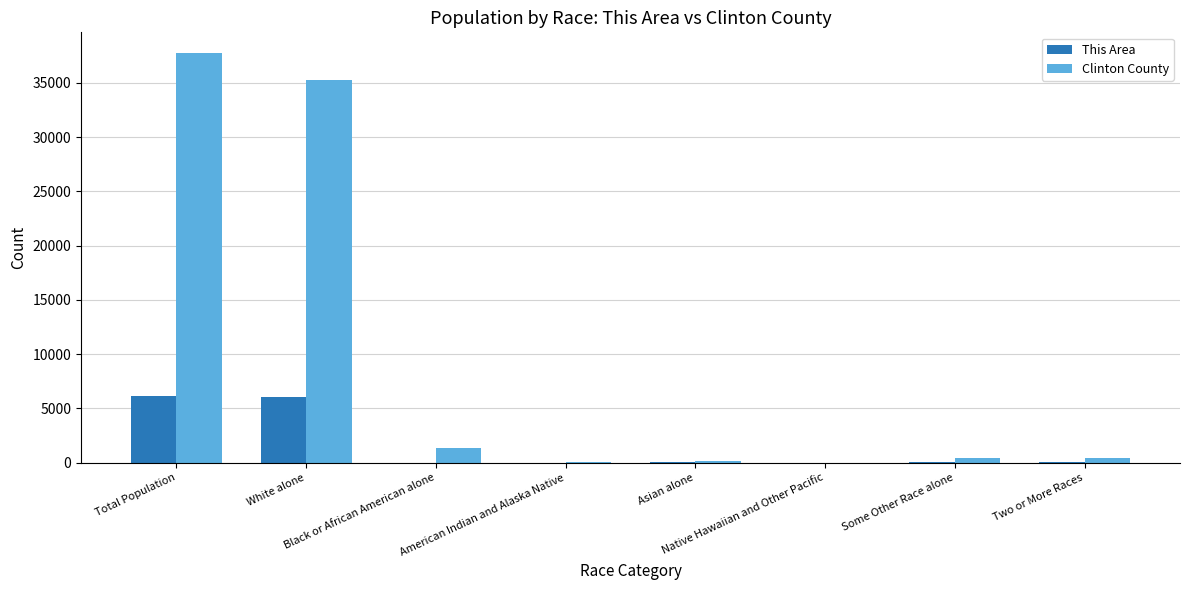

How many series are shown in this chart?

2